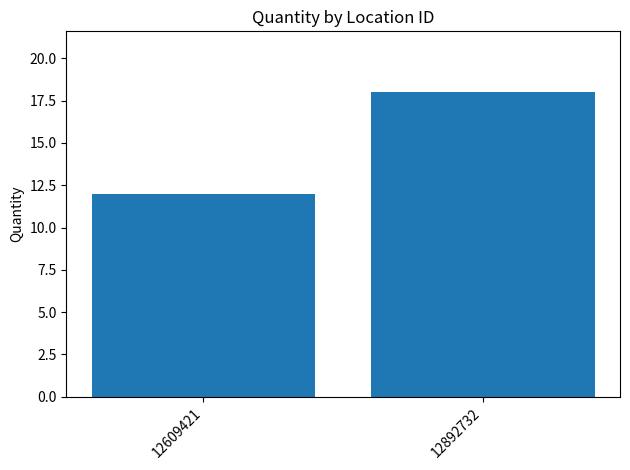

How many bars are there in total?

2